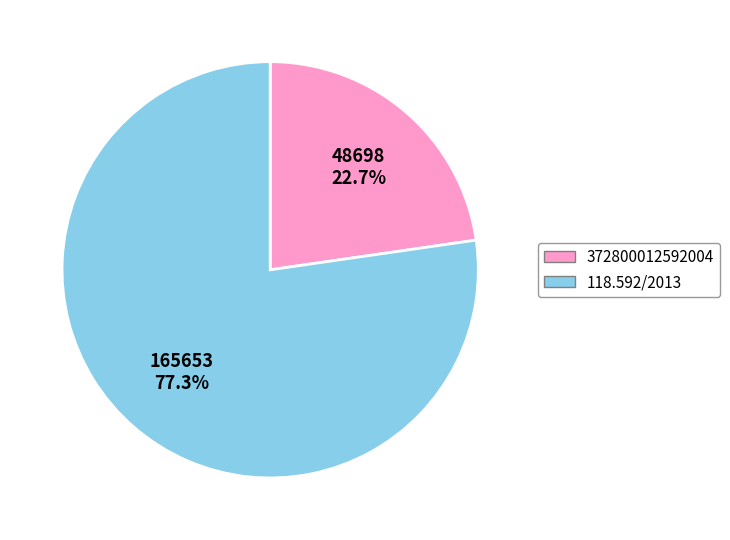

Is it true that 118.592/2013 is 64% of the pie?

False